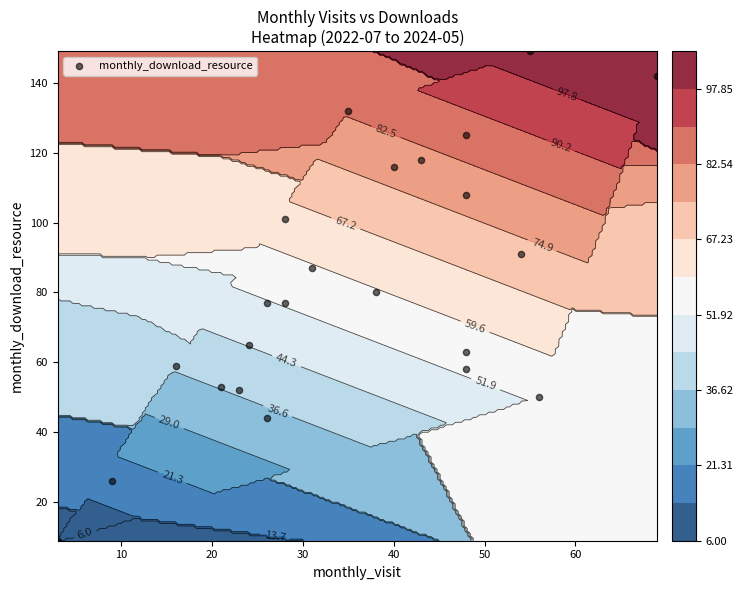

True or false: the data shows 179 at 16.

False